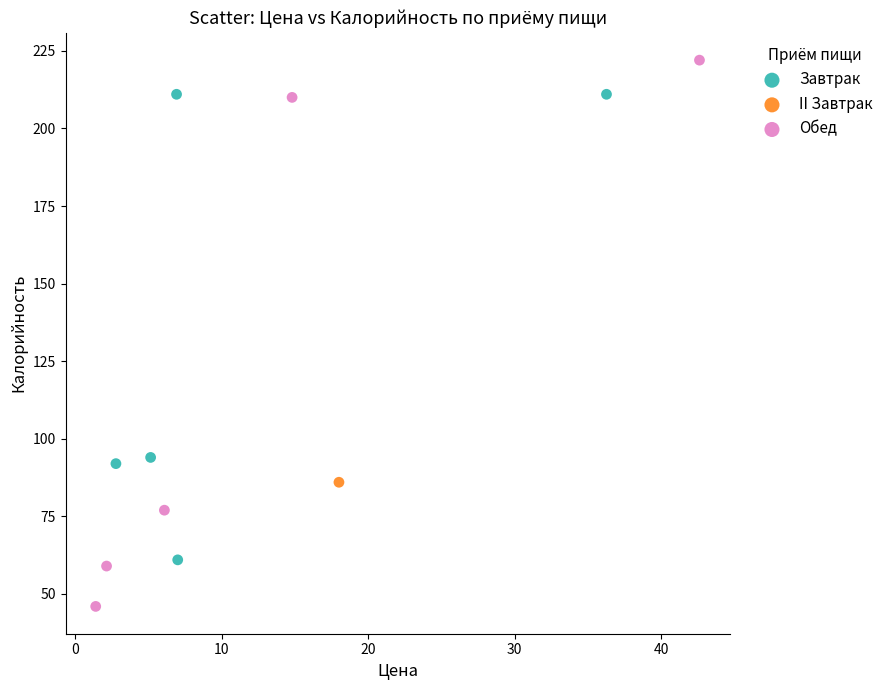

Which series contains the highest Y value?

Обед